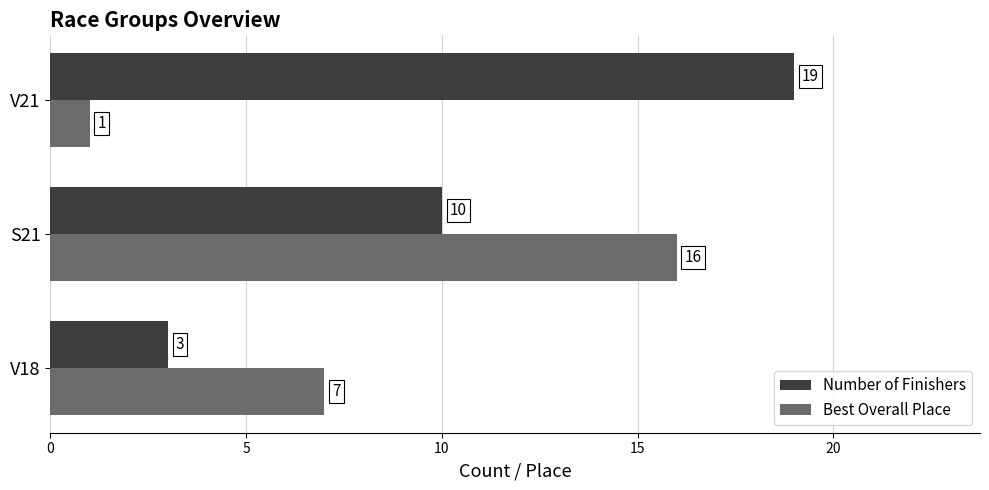

Is the value of Best Overall Place at S21 greater than the value of Number of Finishers at S21?

Yes